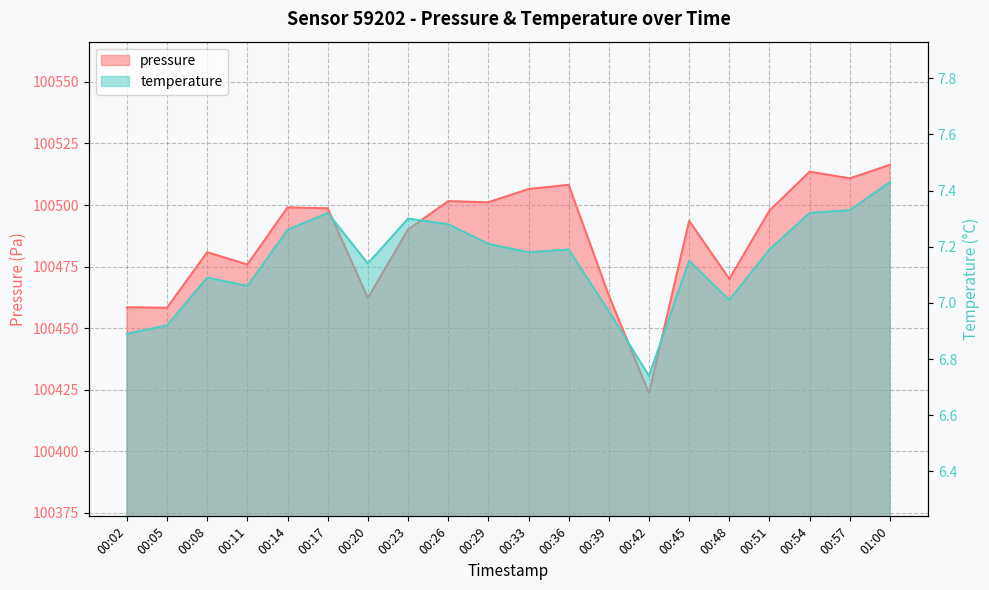

Is the value of pressure at 00:05 greater than the value of temperature at 00:42?

Yes